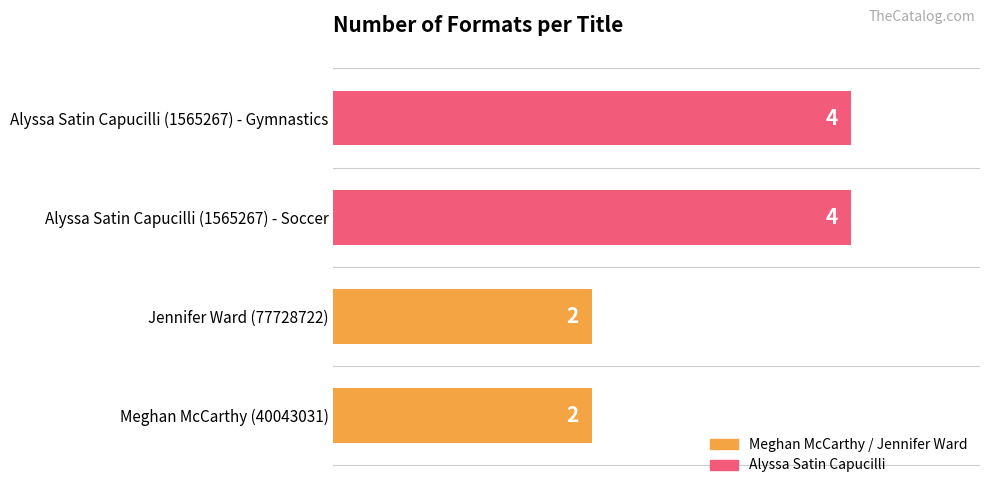

Are the bars horizontal?

Yes